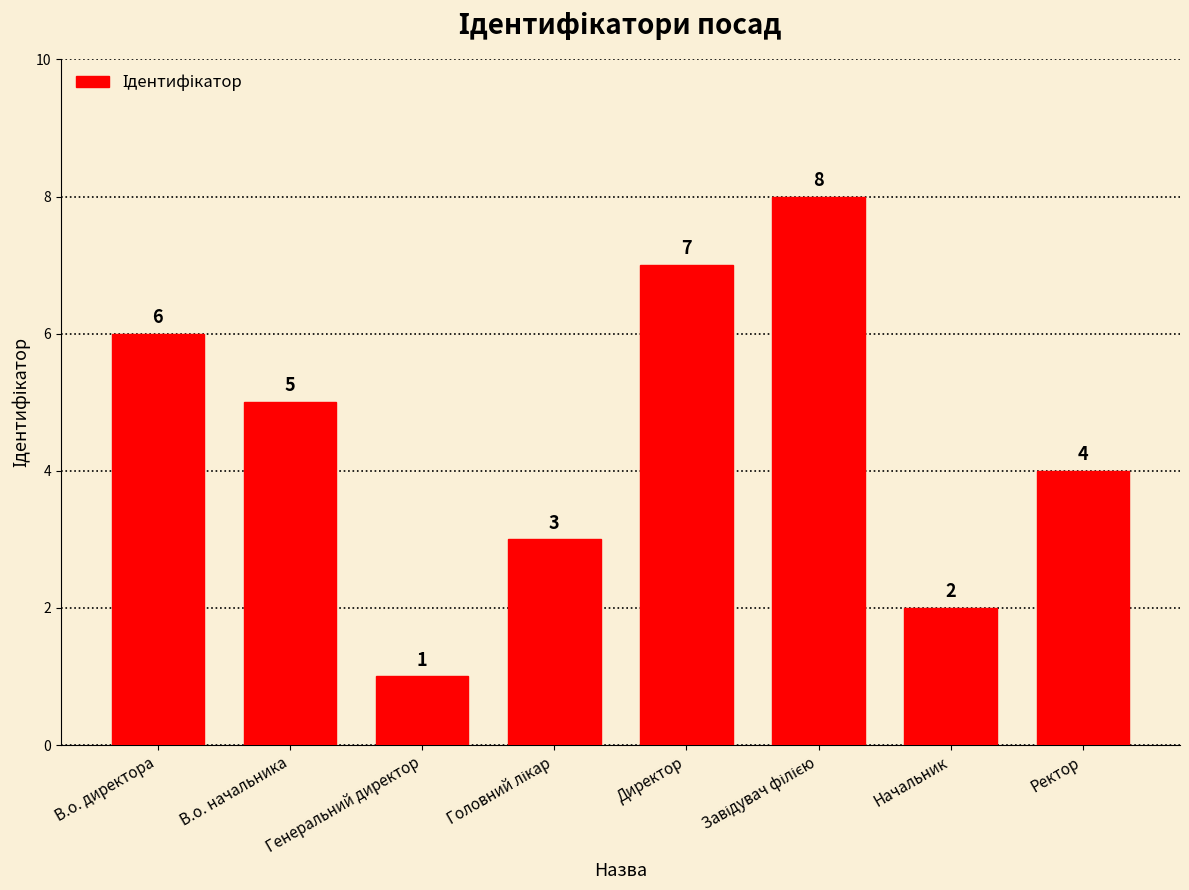

The value at В.о. начальника is 9. True or false?

False